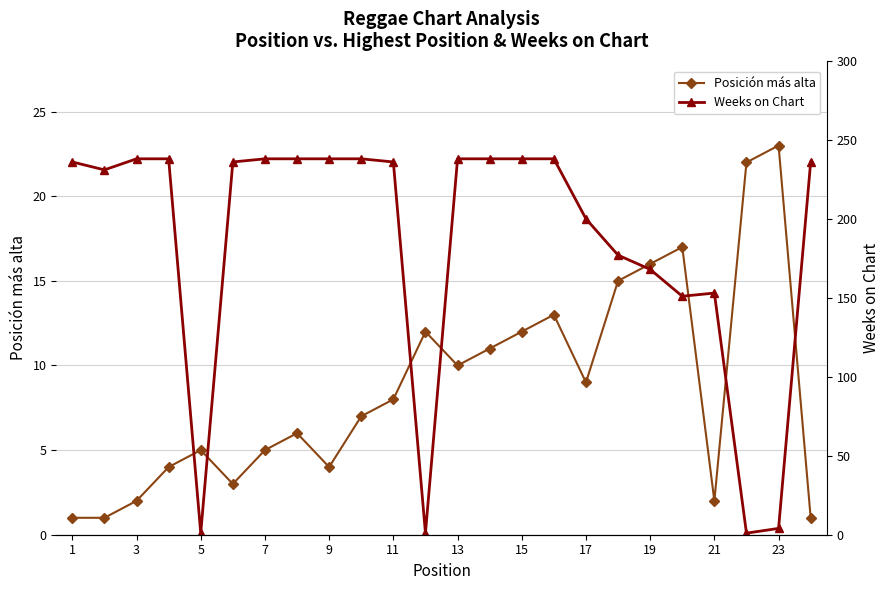

True or false: Posición más alta has a value of 3 at 21.

False